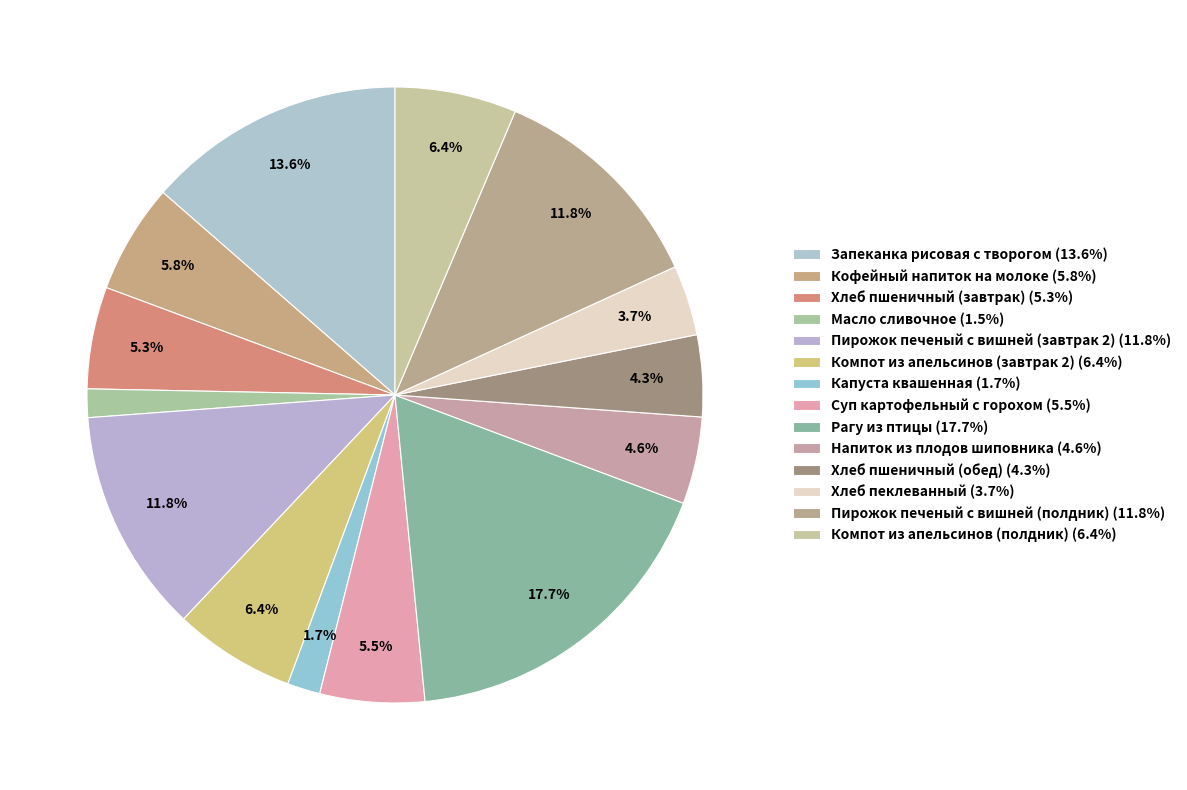

Does Пирожок печеный с вишней (полдник) represent more than half of the total?

No